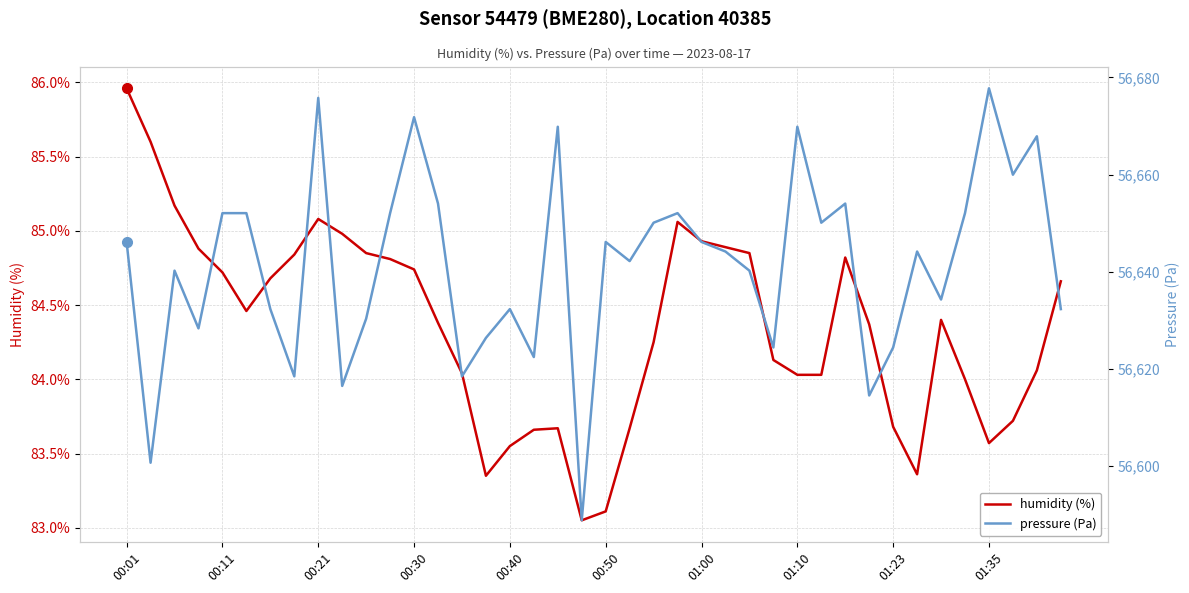

True or false: humidity (%) has a value of 83.7 at 01:23.

True